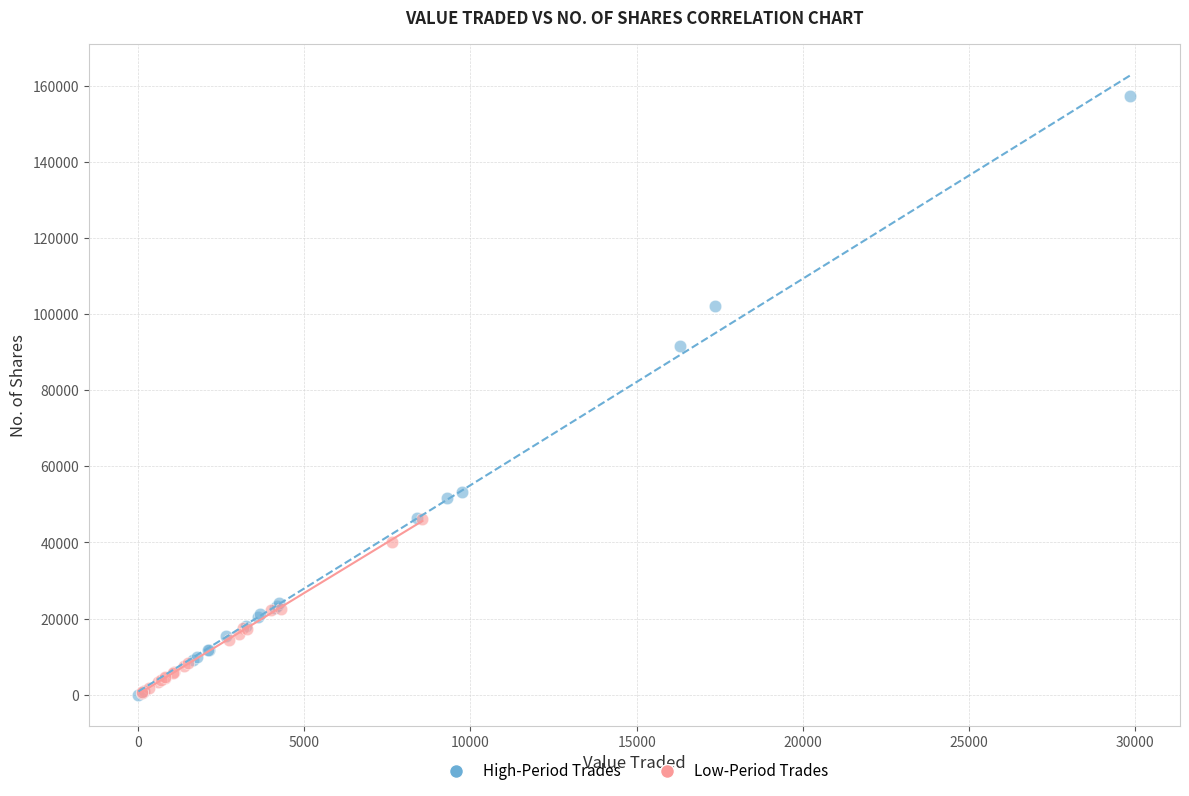

Which series has the largest Y range (max minus min)?

High-Period Trades